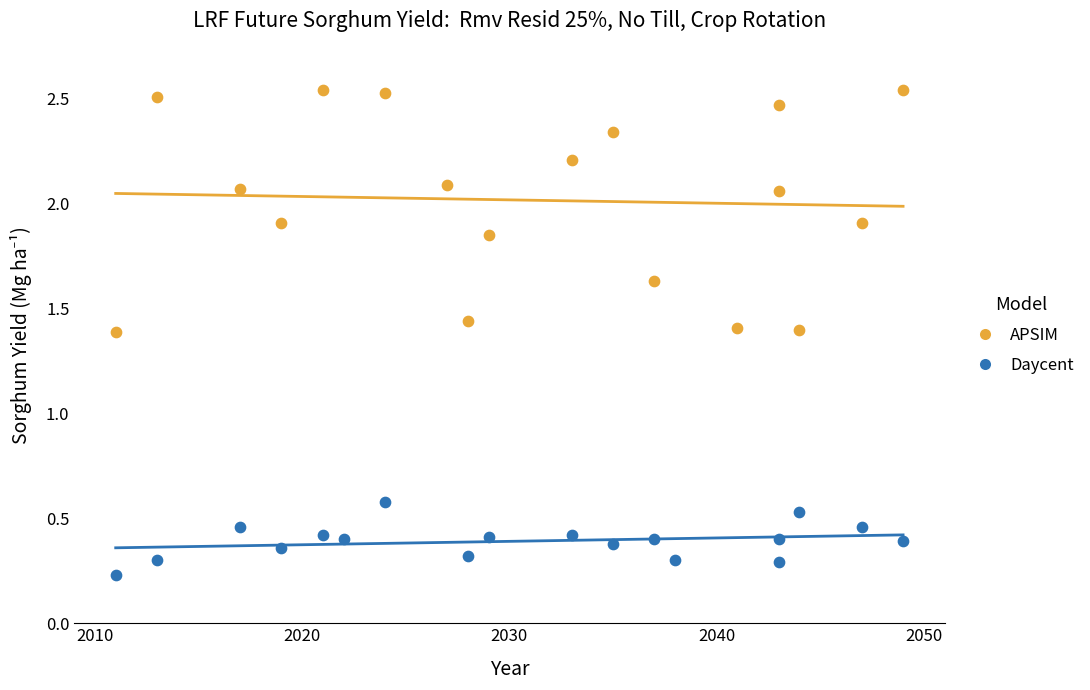

Which series has the widest spread of Y values?

APSIM